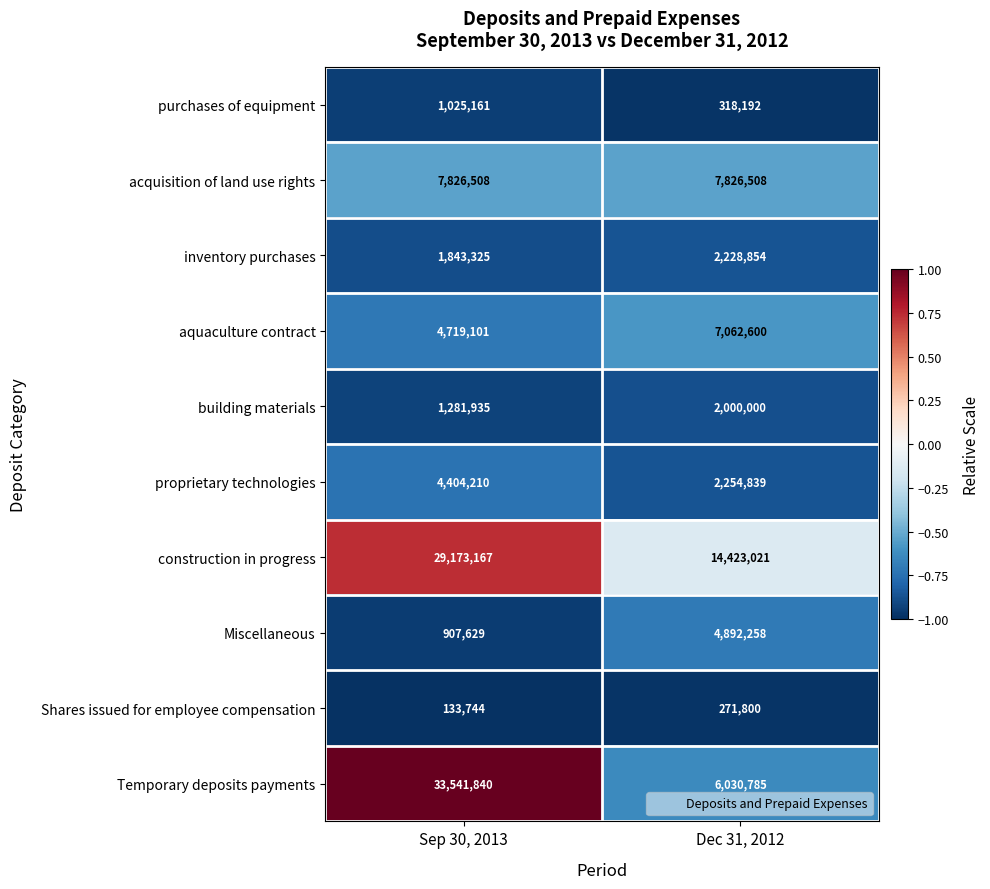

What is the approximate value of Miscellaneous at Dec 31, 2012?

4892258